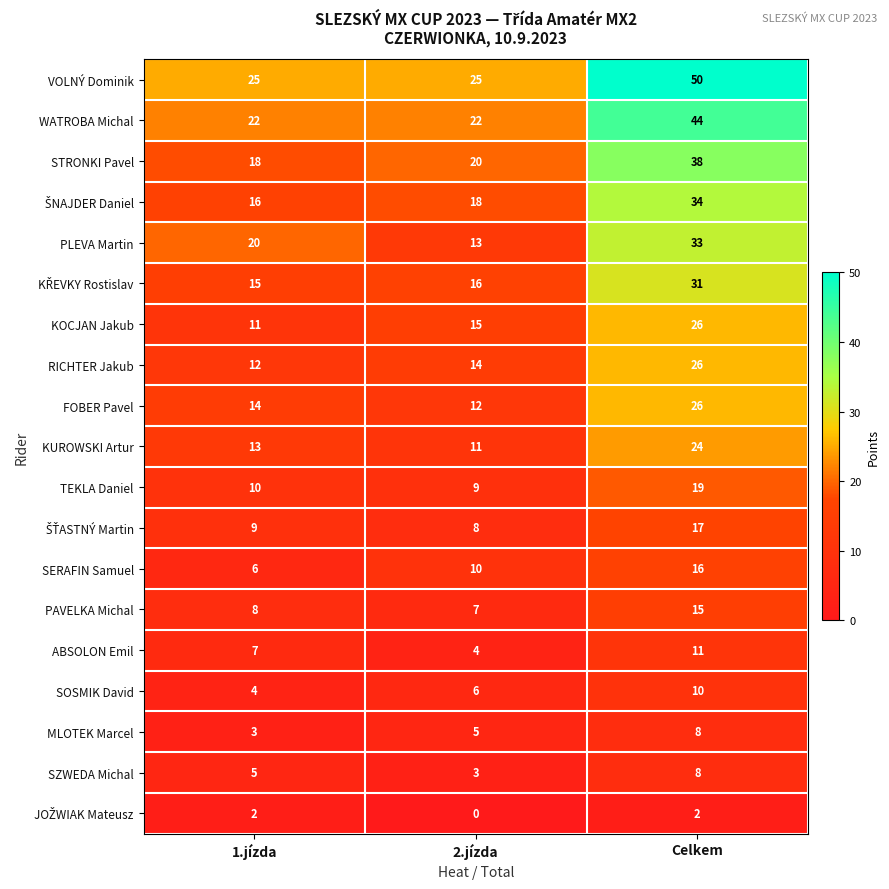

The value of RICHTER Jakub at Celkem is 7. True or false?

False